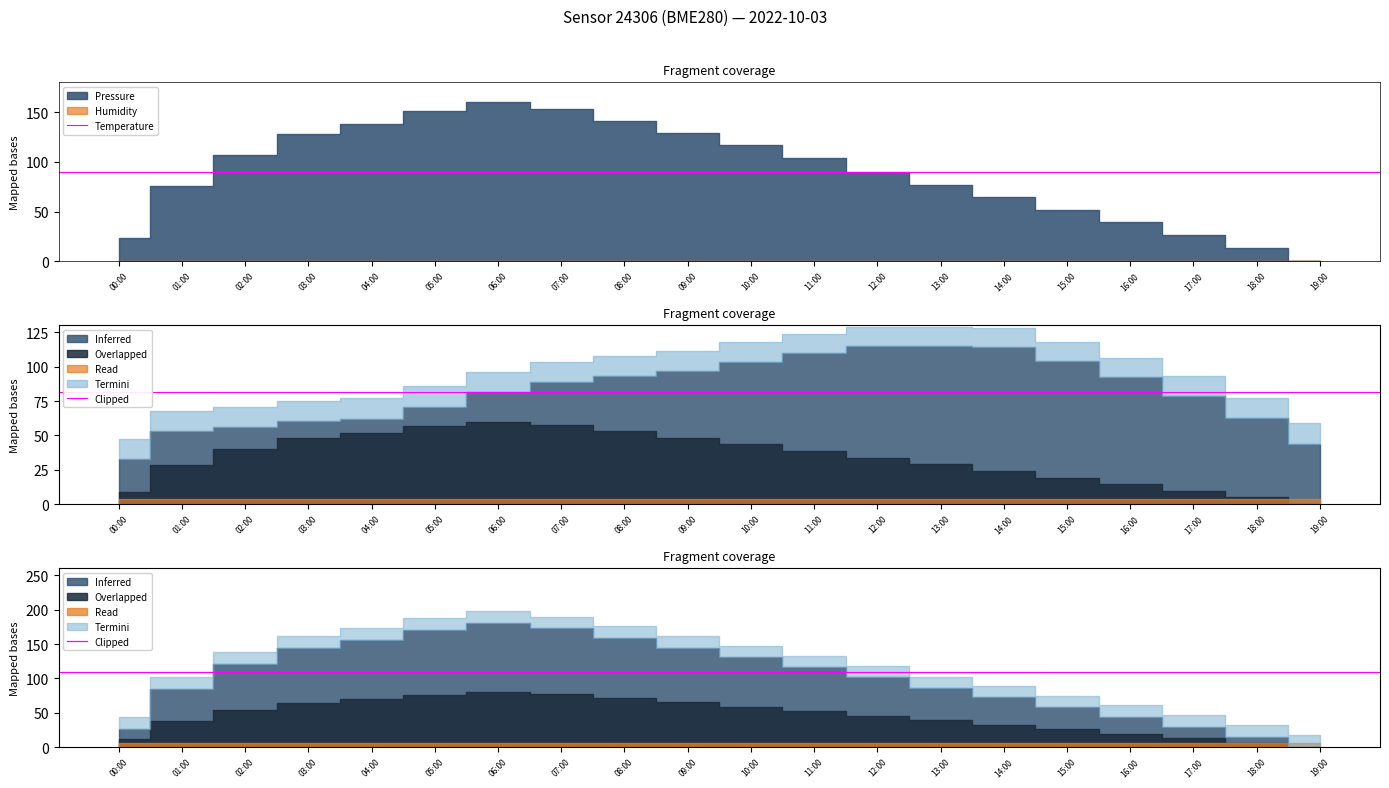

What is the label of the 1st point from the left?

00:00